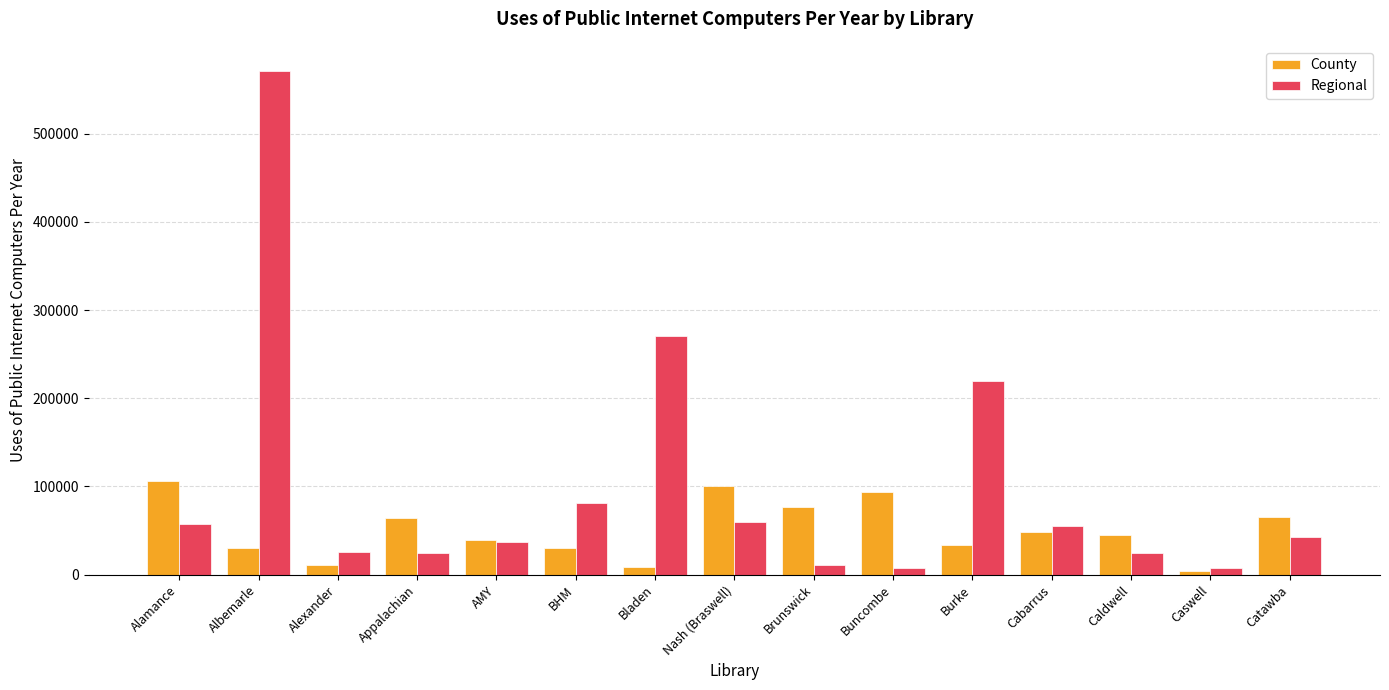

Are the bars grouped side by side (vs. stacked)?

Yes